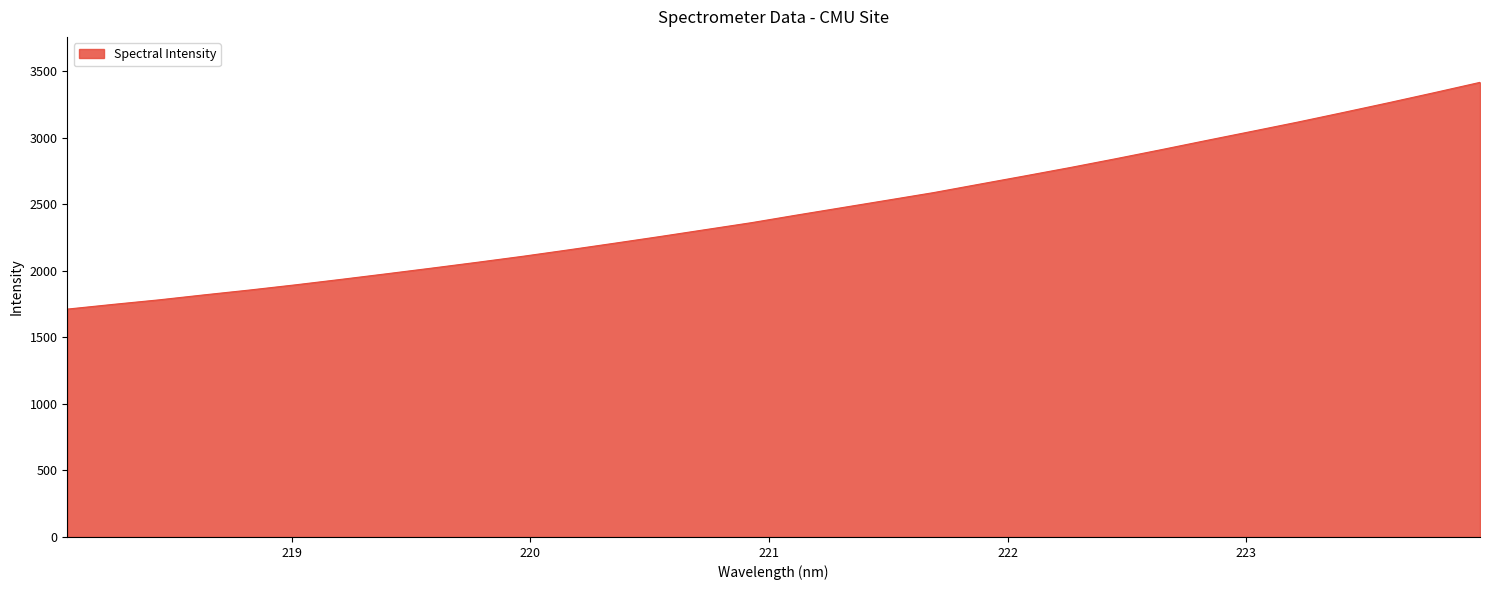

What is the difference between the maximum and minimum values?

1704.3